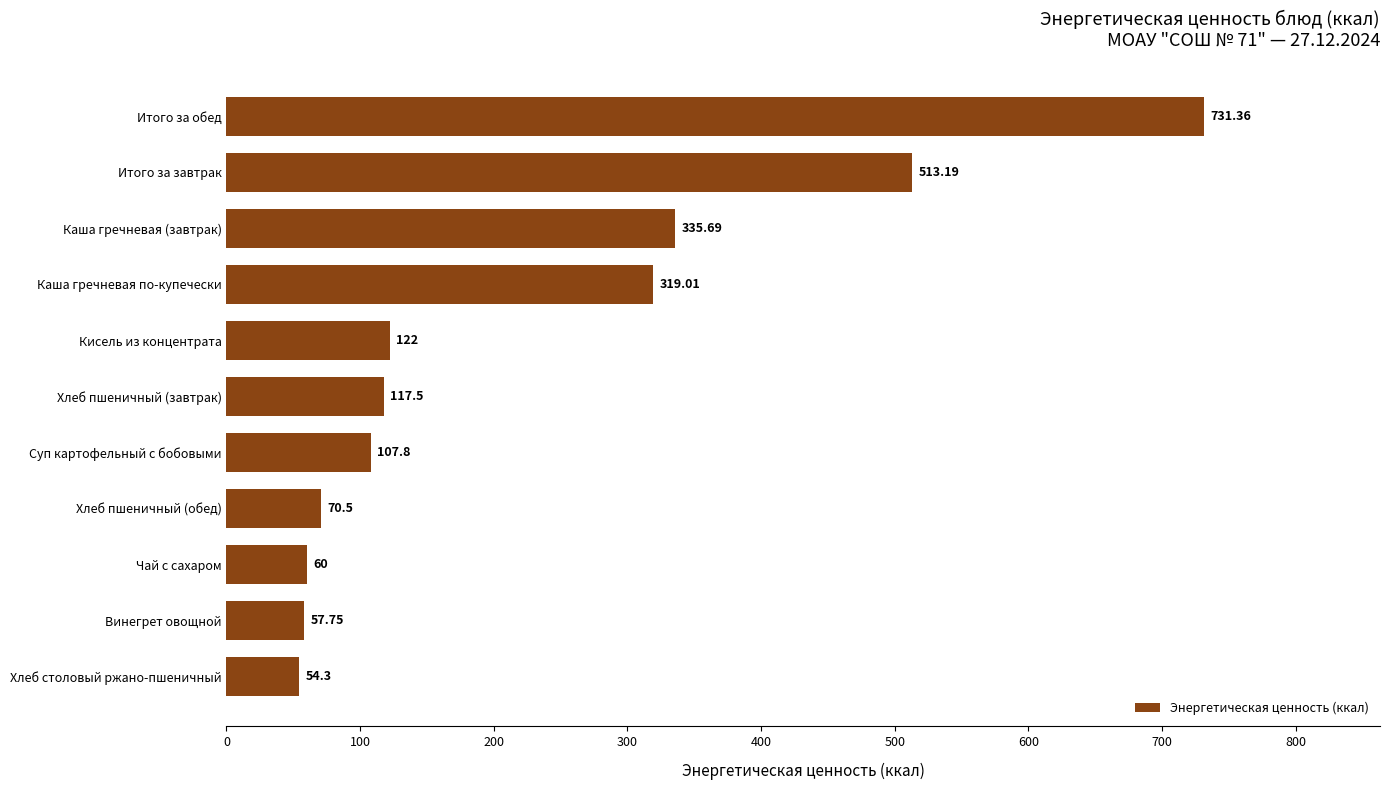

What is the maximum value shown in the chart?

731.4